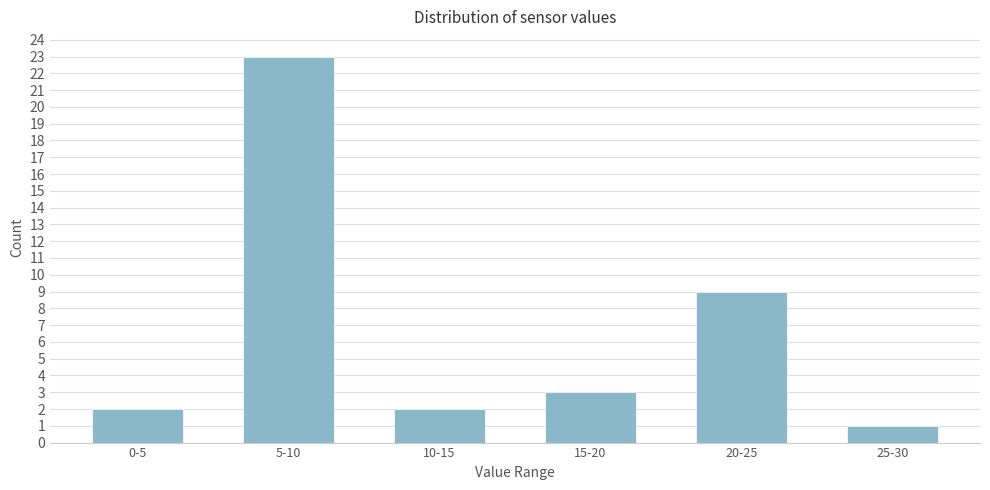

Reading left to right, list all the values displayed in this chart.

2	23	2	3	9	1